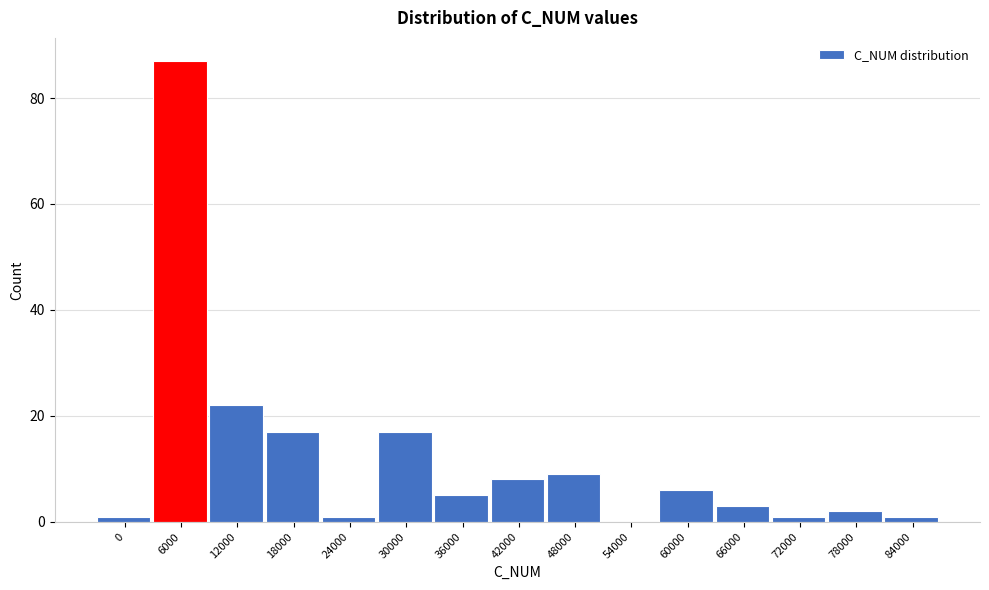

Reading right to left, transcribe all the data shown in this chart.

84000=1	78000=2	72000=1	66000=3	60000=6	54000=0	48000=9	42000=8	36000=5	30000=17	24000=1	18000=17	12000=22	6000=87	0=1